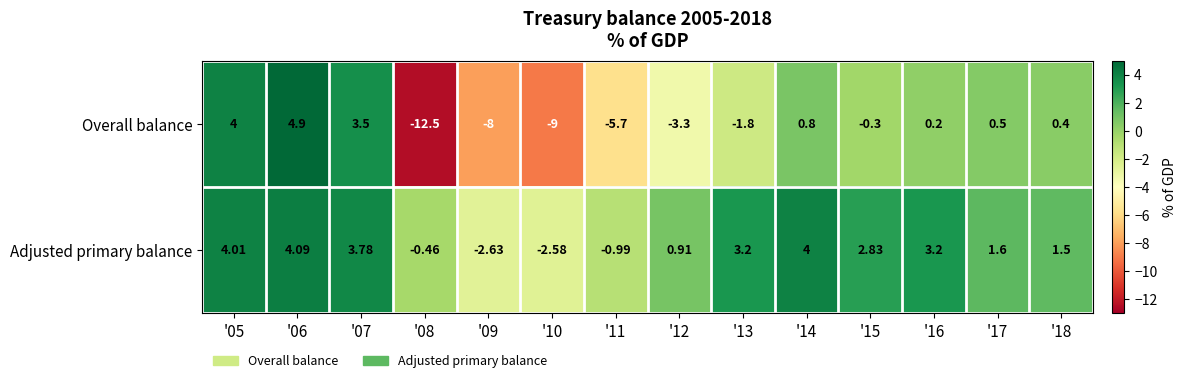

List the series in order of their peak value, highest first.

Overall balance, Adjusted primary balance